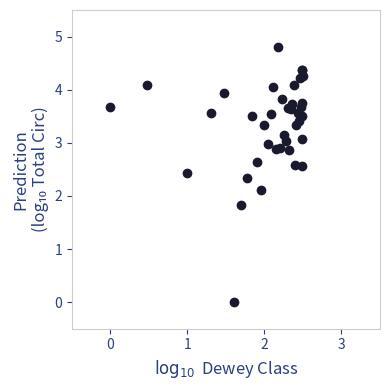

What Y value in the scatter plot is closest to 2?

2.1